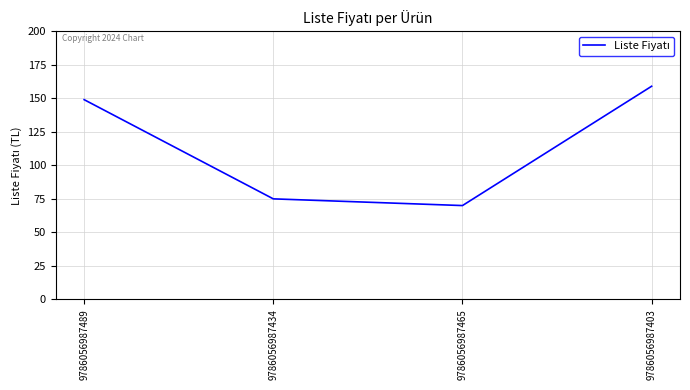

The value at 9786056987489 is 149. True or false?

True